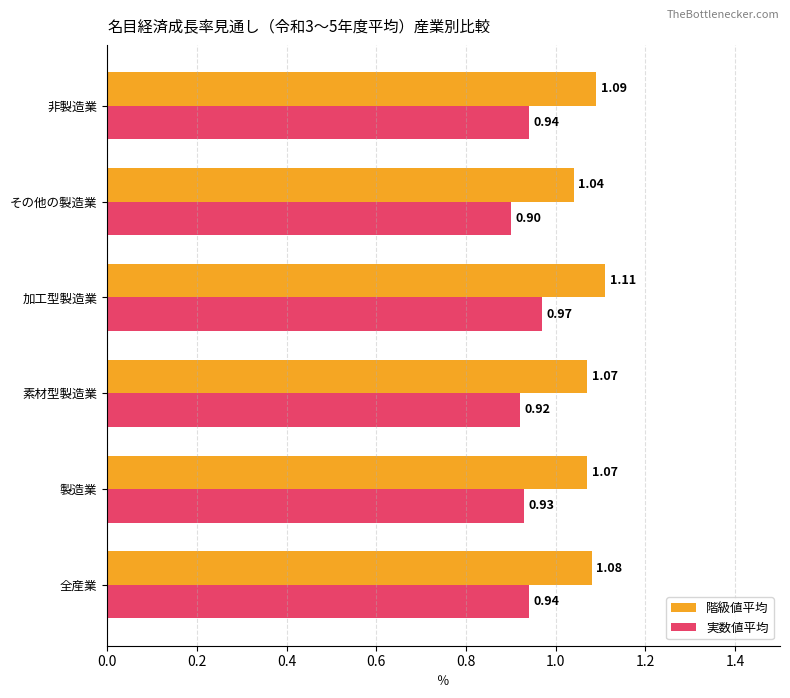

At how many categories does at least one series exceed 1?

6